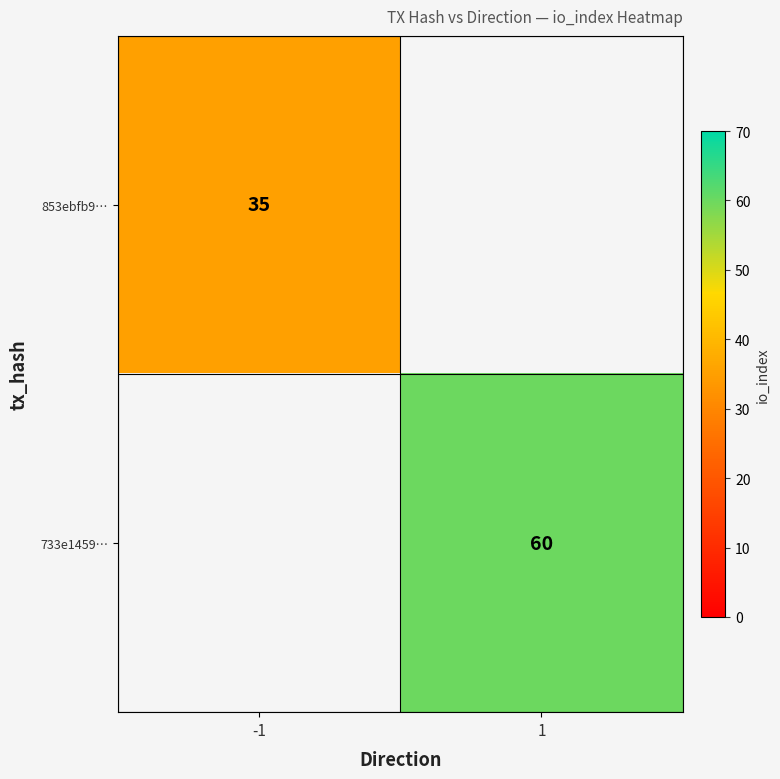

Is the value of 853ebfb9… at -1 greater than the value of 733e1459… at 1?

No